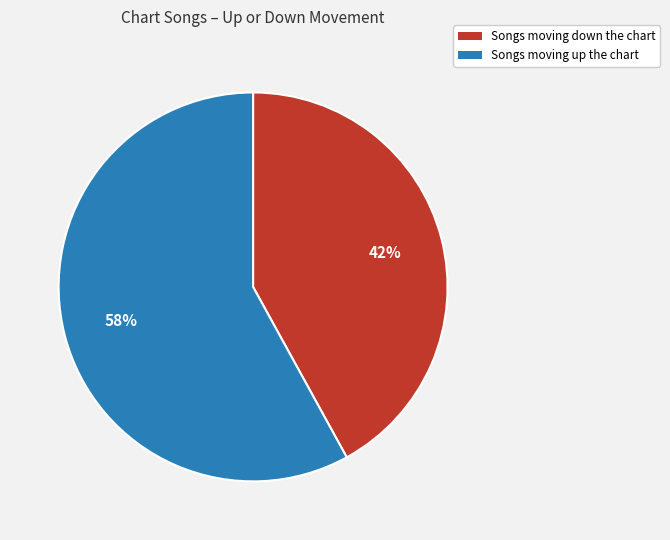

To the nearest percent, what is the average slice percentage?

50%